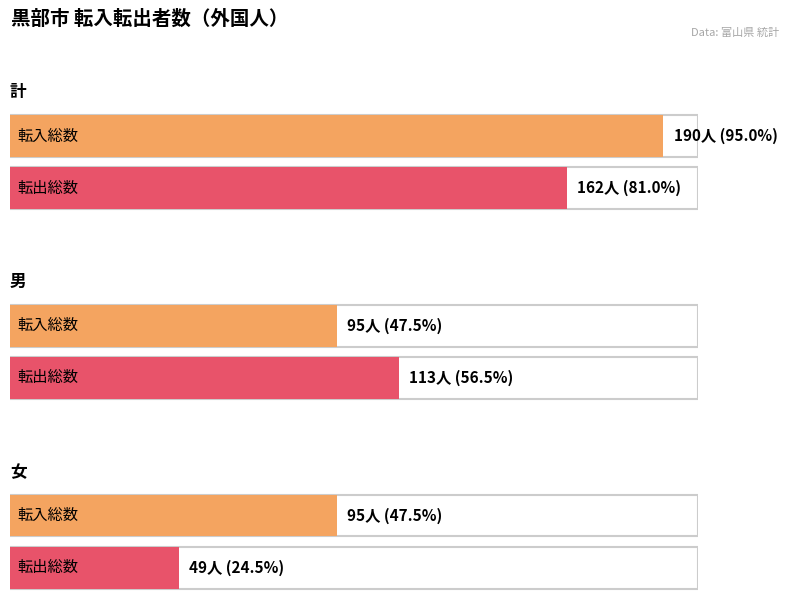

What is the label of the 3rd bar from the right?

計